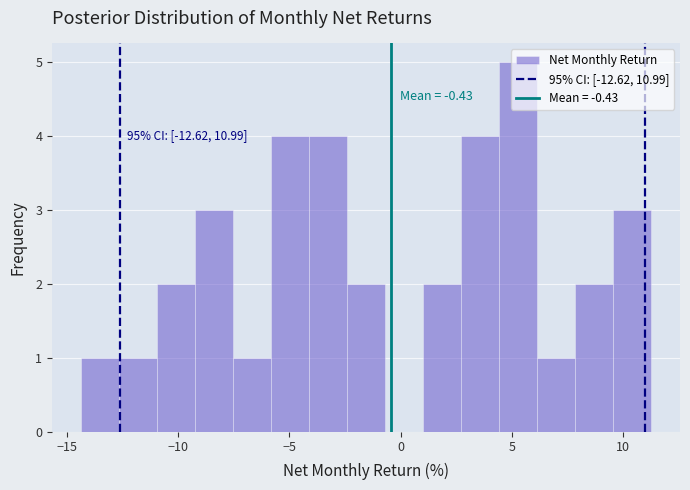

Read against the x-axis, roughly where is the centre of the tallest bar?

5.5